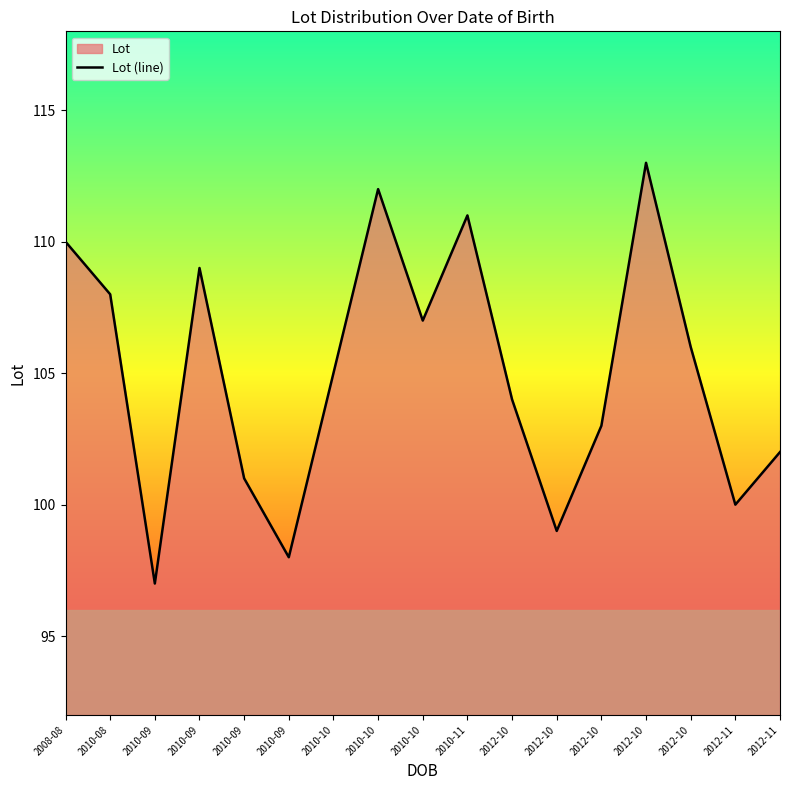

The value at 2012-10 is 151. True or false?

False